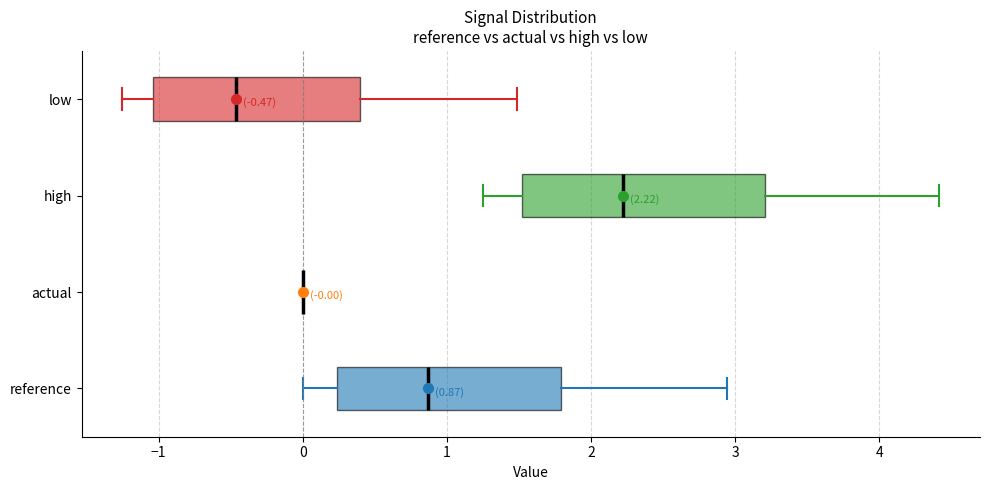

Which box is the widest, from its left edge to its right edge?

high